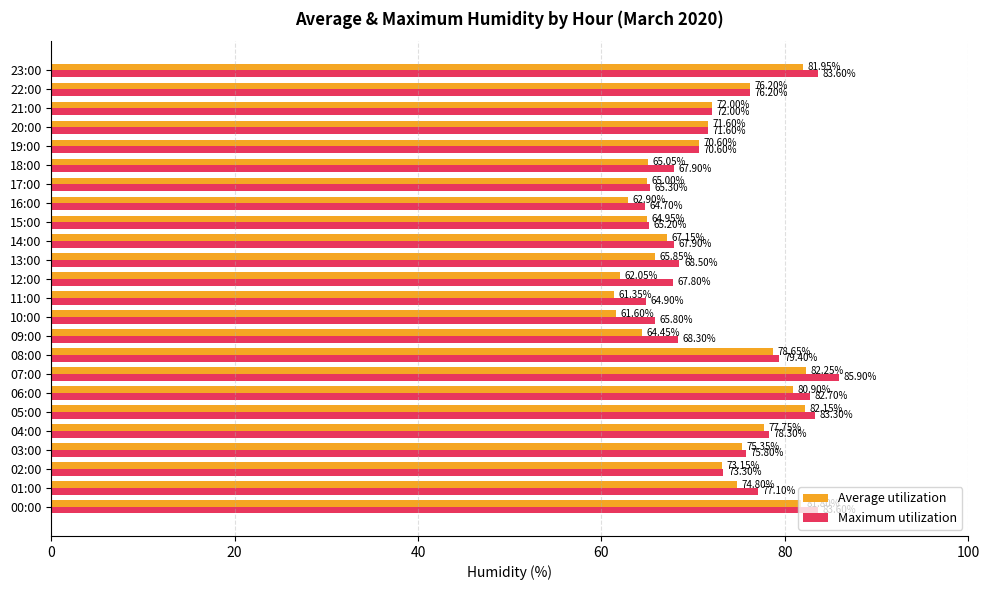

What is the minimum value shown in the chart?

61.4